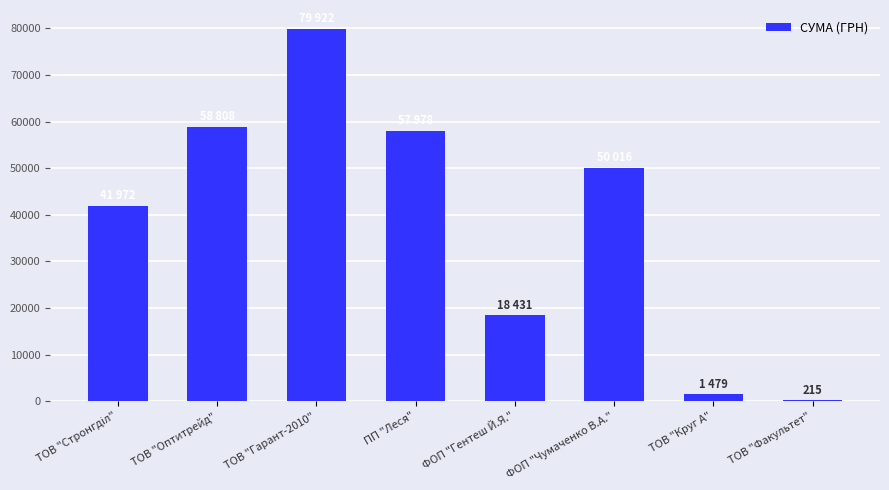

What is the ratio of the value at ТОВ "Гарант-2010" to the value at ФОП "Гентеш Й.Я."?

4.3